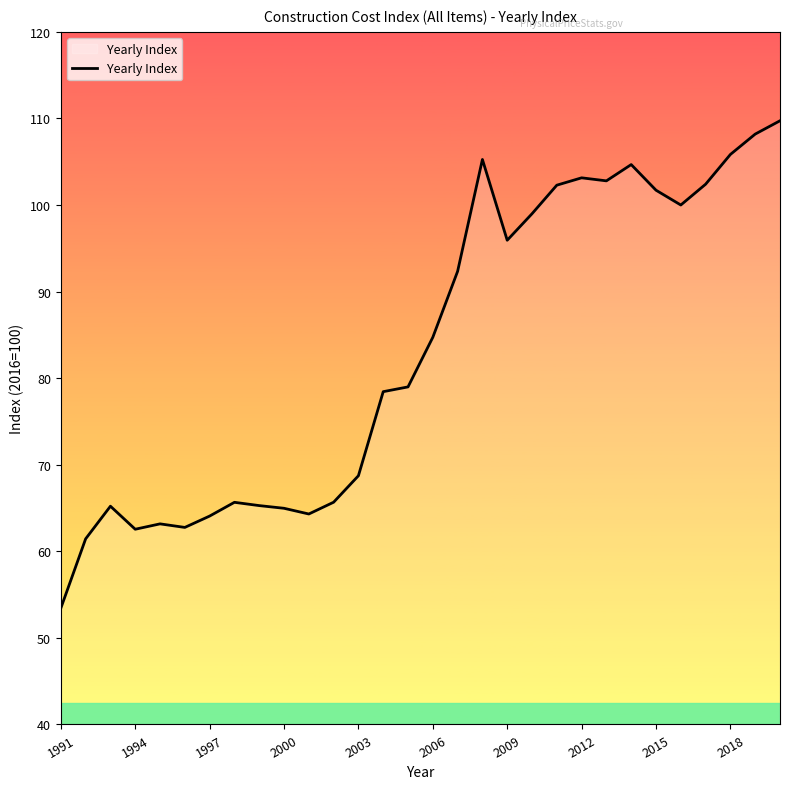

What is the smallest value displayed?

53.4